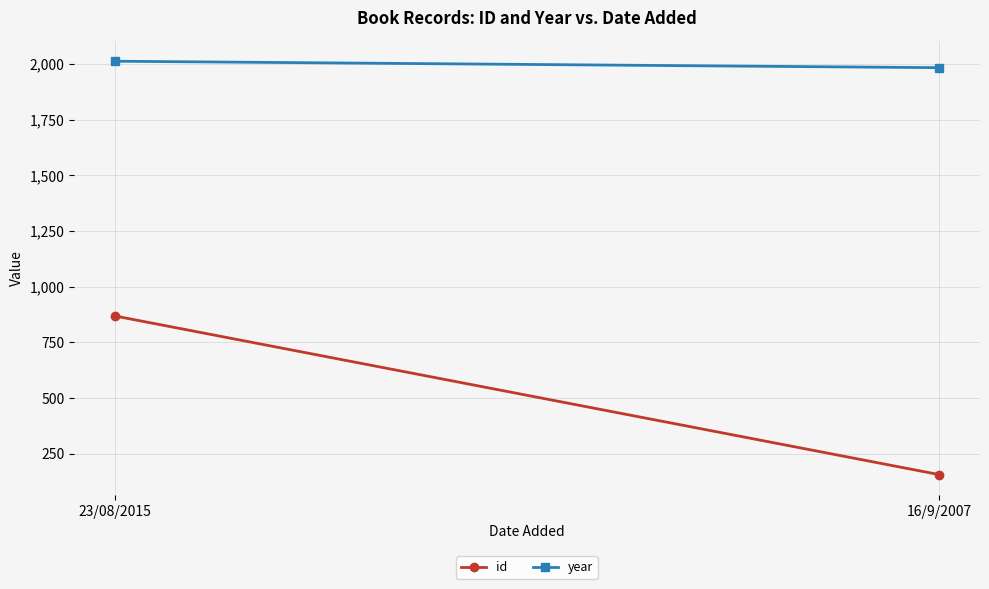

What is the total value across all series at 23/08/2015?

2881